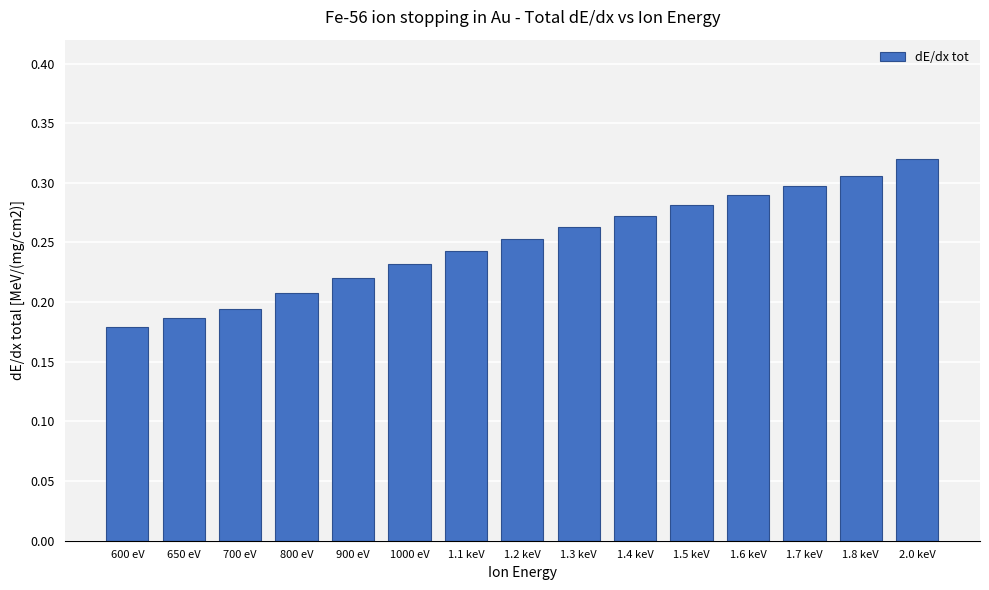

How many bars are there in total?

15